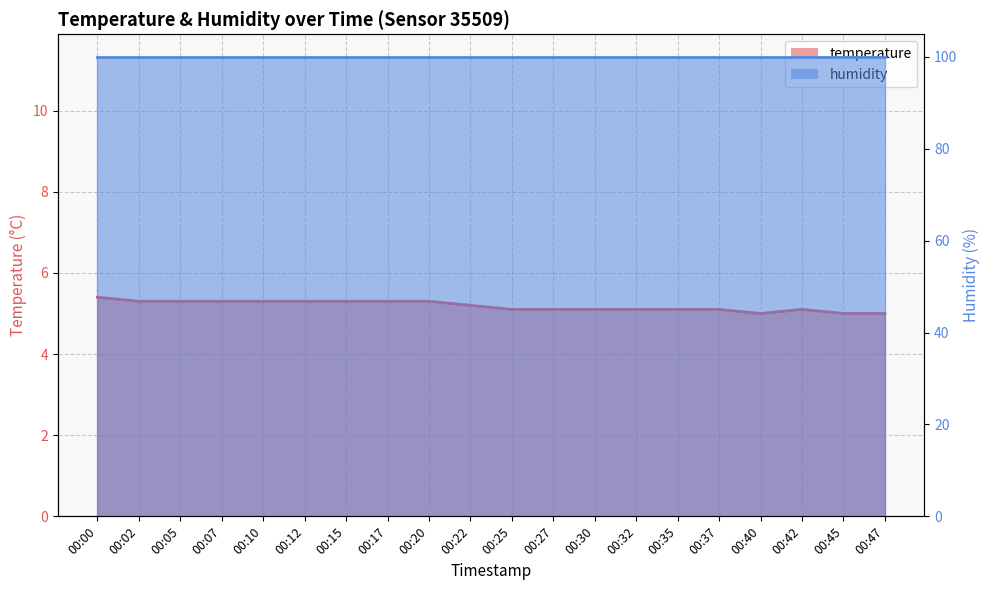

Reading left to right, extract all data points from this chart.

00:00=5.4	00:02=5.3	00:05=5.3	00:07=5.3	00:10=5.3	00:12=5.3	00:15=5.3	00:17=5.3	00:20=5.3	00:22=5.2	00:25=5.1	00:27=5.1	00:30=5.1	00:32=5.1	00:35=5.1	00:37=5.1	00:40=5.0	00:42=5.1	00:45=5.0	00:47=5.0